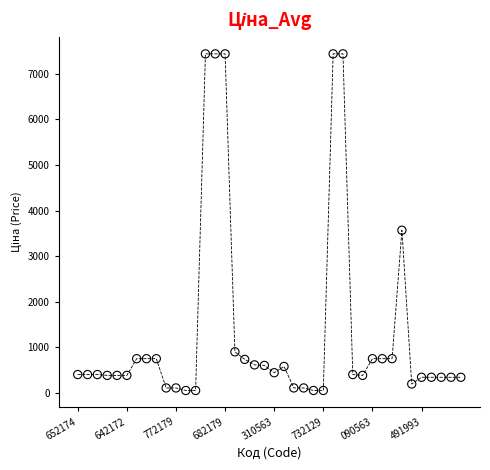

What Y value in the scatter plot is closest to 3746?

3569.6